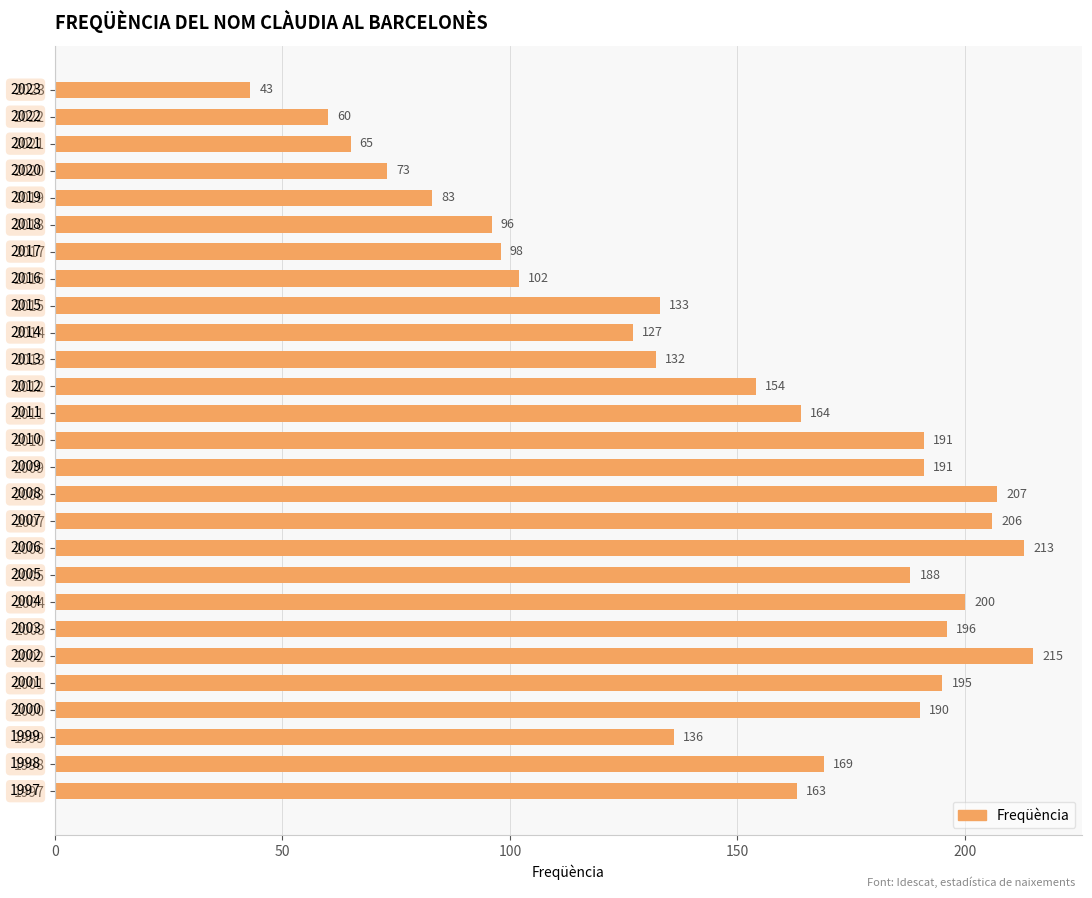

The chart shows a value of 213 at 2006. True or false?

True